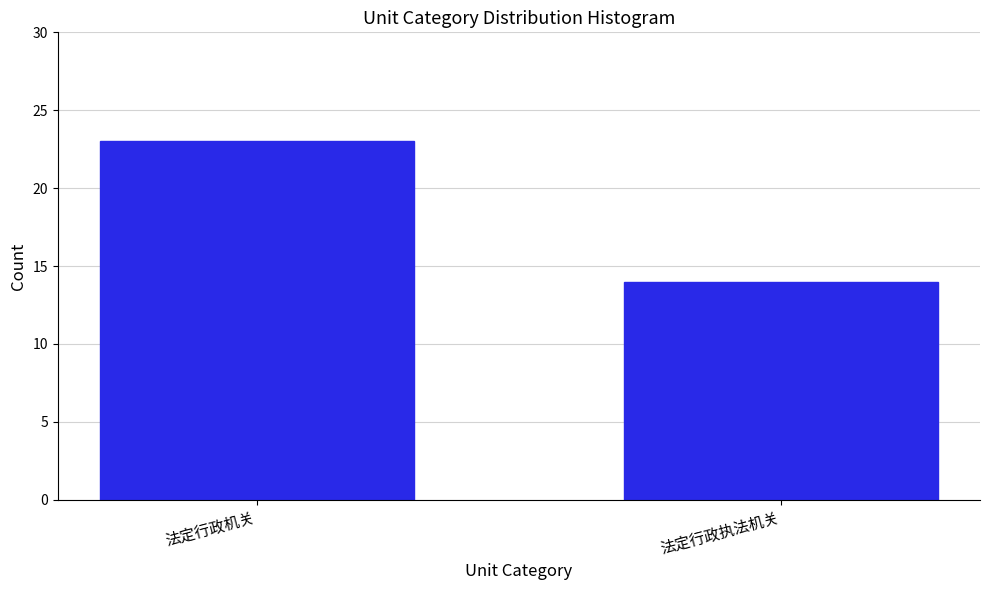

Reading right to left, what are all the values shown in this chart?

14	23